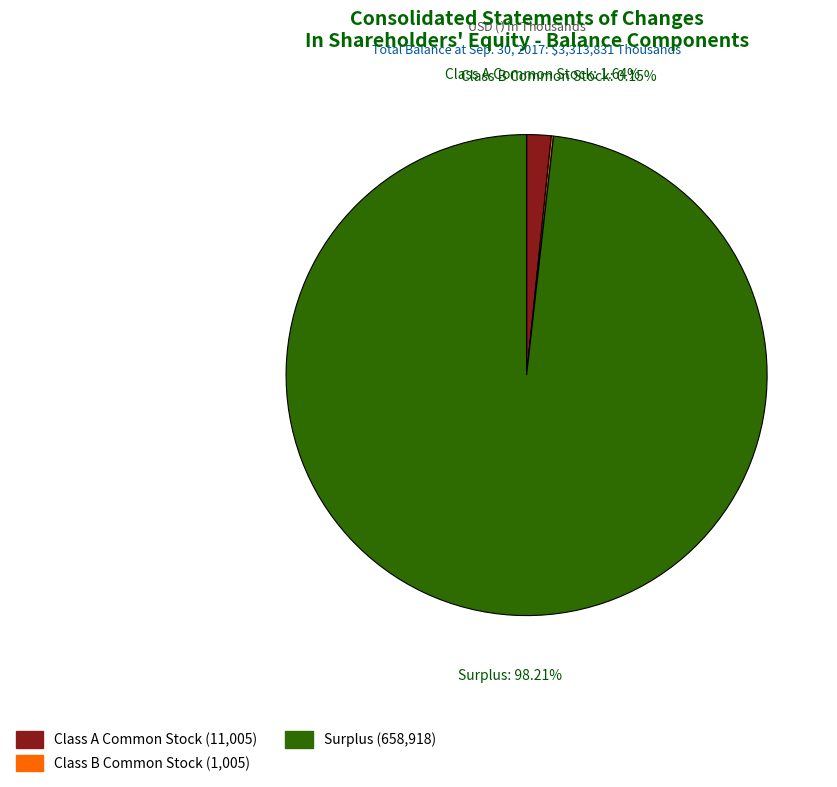

To the nearest percent, what is the difference between the largest and smallest slice percentages?

98%